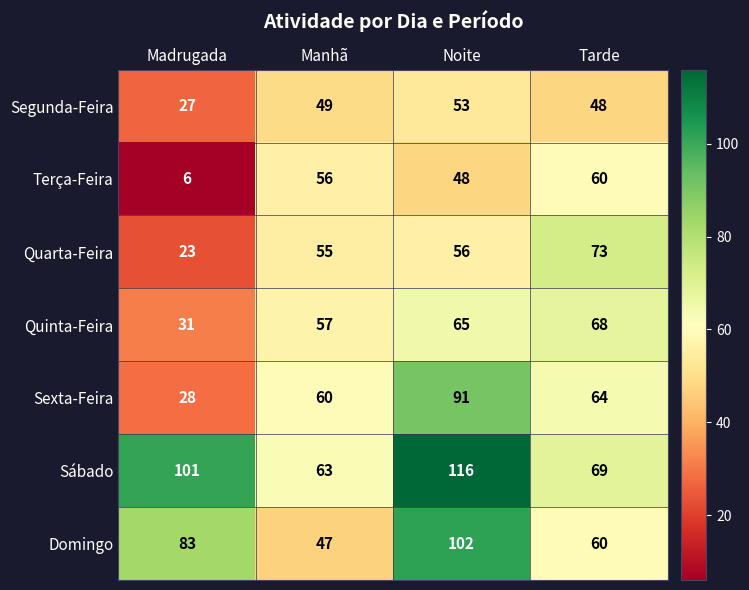

The value of Sábado at Madrugada is 101. True or false?

True